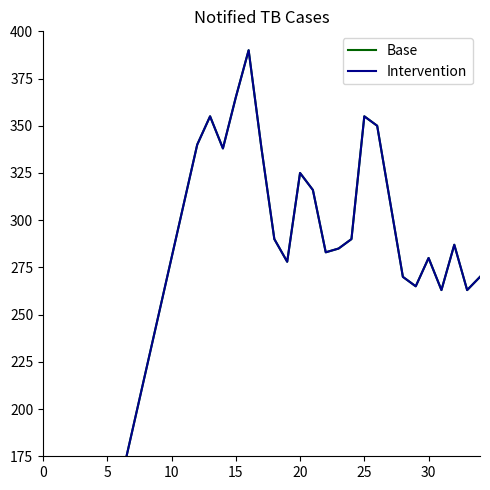

At which label does Intervention first exceed 280?

11